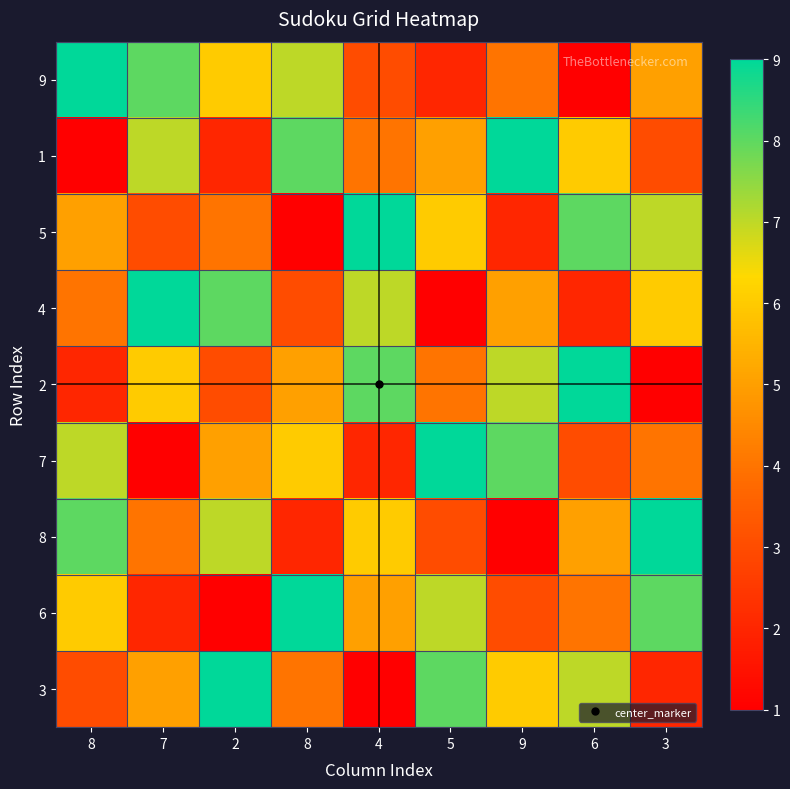

What is the greatest value displayed?

9